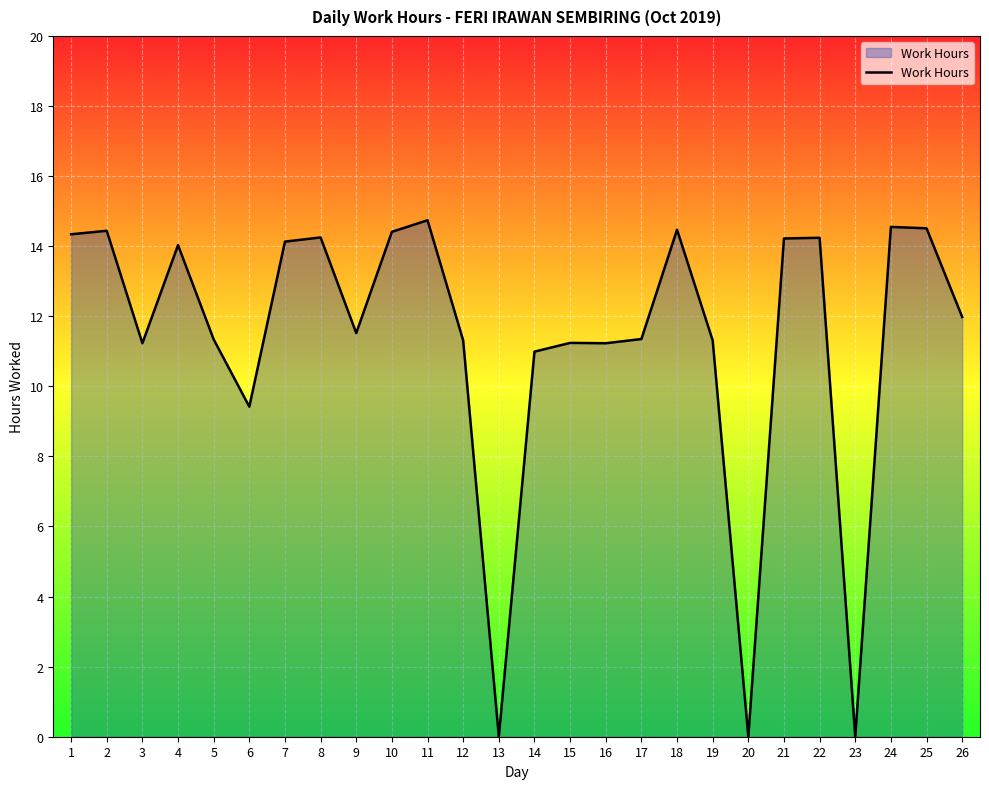

How many lines are shown in the chart?

1